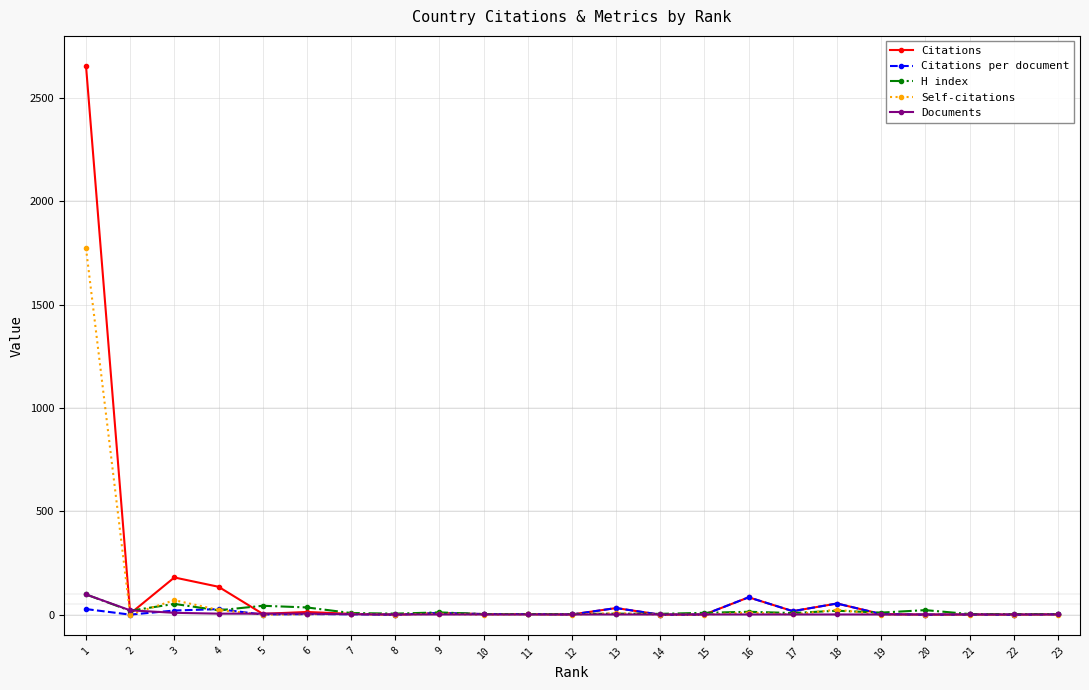

Which series has the largest range (max minus min)?

Citations